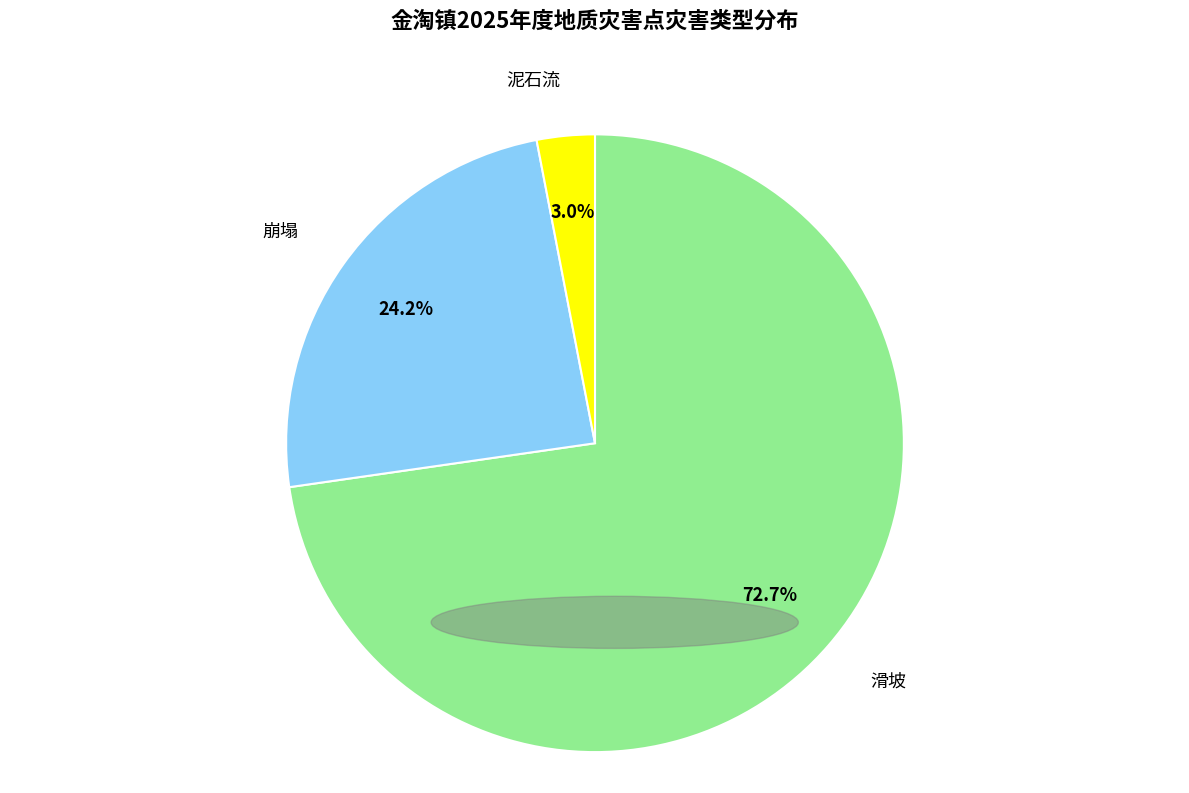

Is it true that 滑坡 is 73% of the pie?

True